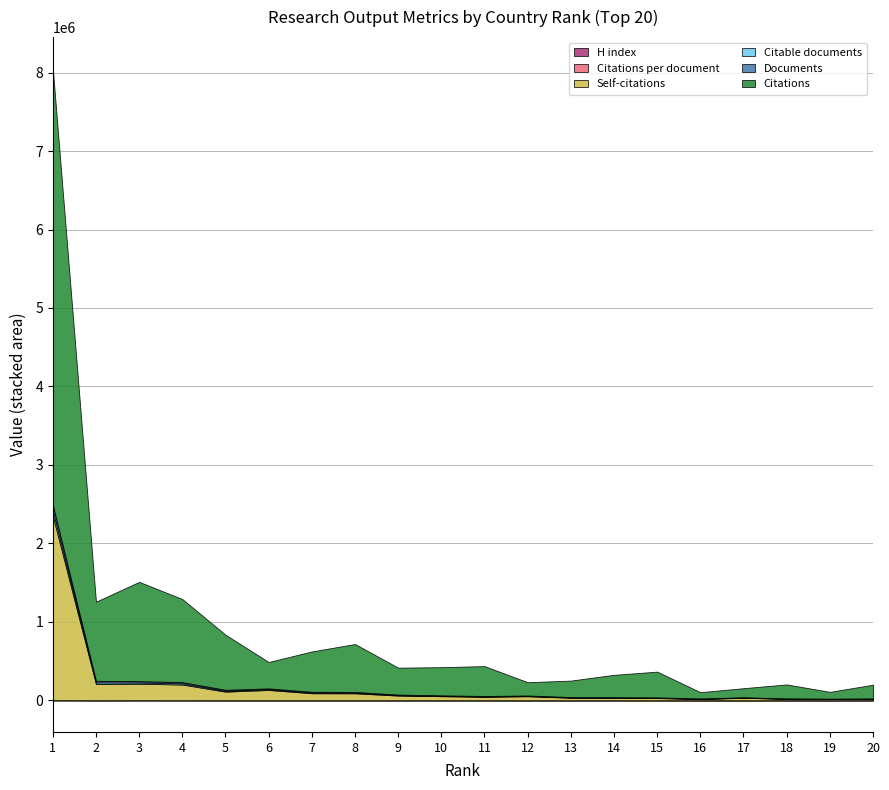

At which label does Documents reach its peak?

1